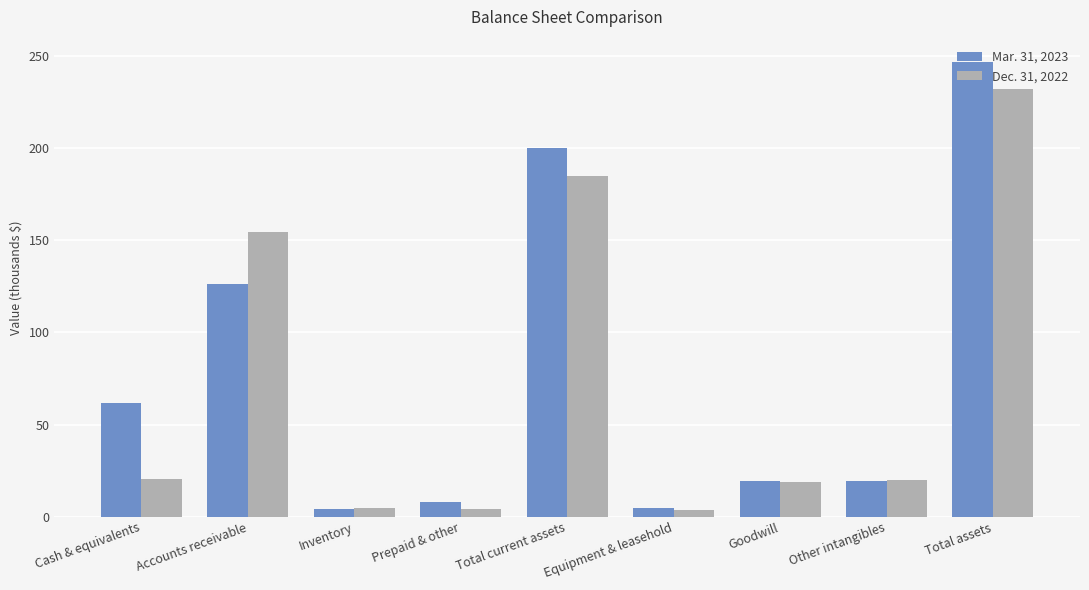

The value of Dec. 31, 2022 at Inventory is 4766. True or false?

True